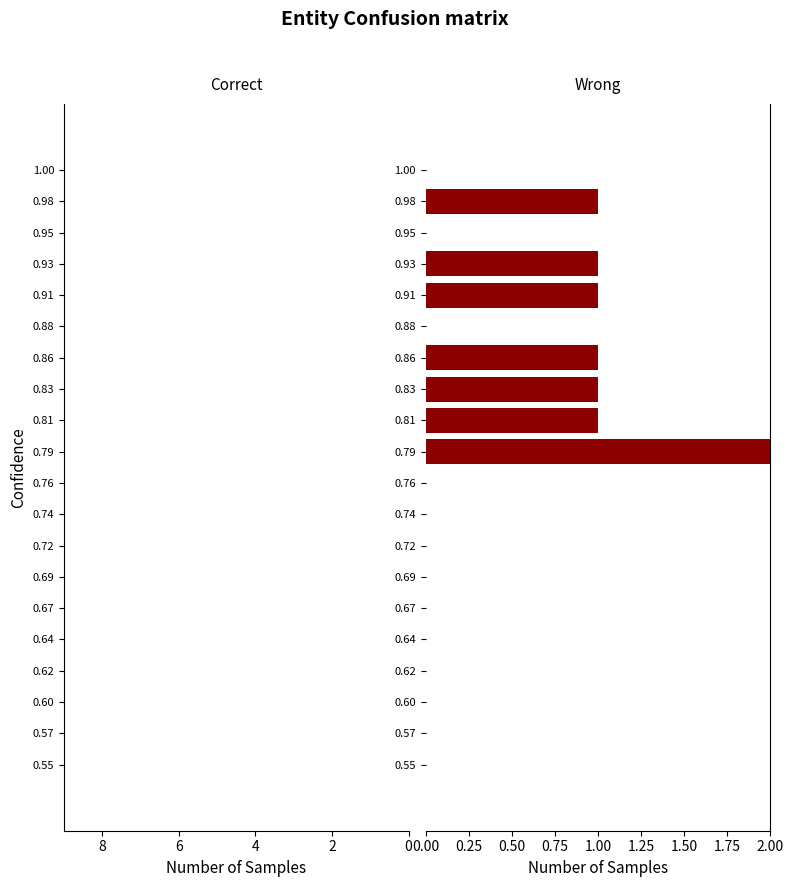

Is it true that the value at 0.88 is 0?

True